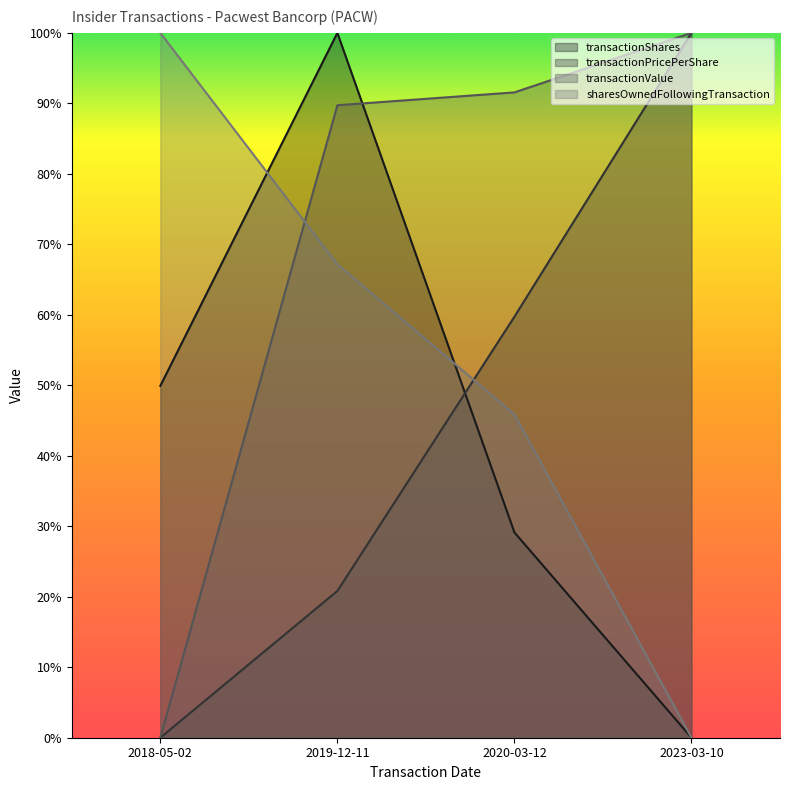

Is the value of transactionValue at 2019-12-11 greater than the value of sharesOwnedFollowingTransaction at 2018-05-02?

No